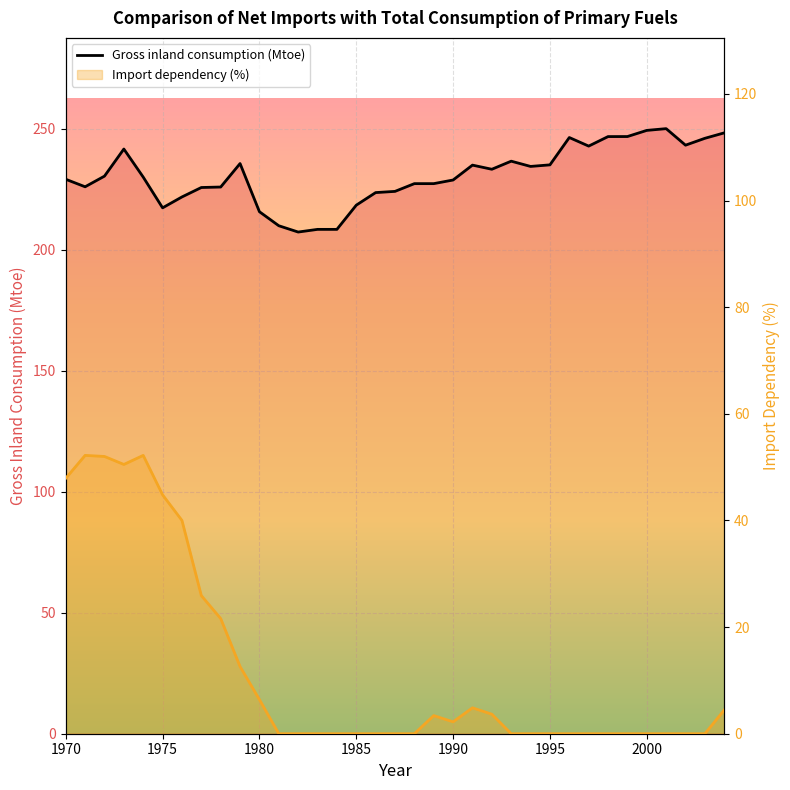

True or false: Import dependency (%) and Gross inland consumption (Mtoe) intersect in this chart.

False